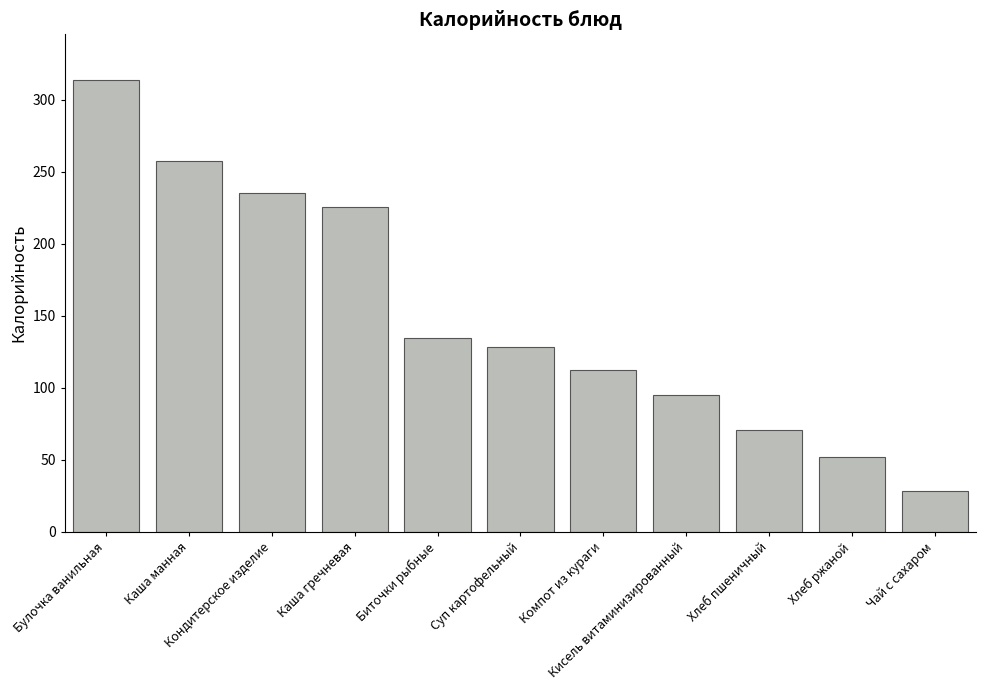

Reading left to right, what are all the values shown in this chart?

314.0	257.3	235.4	225.7	134.7	128.2	112.4	95.0	70.5	52.2	28.5